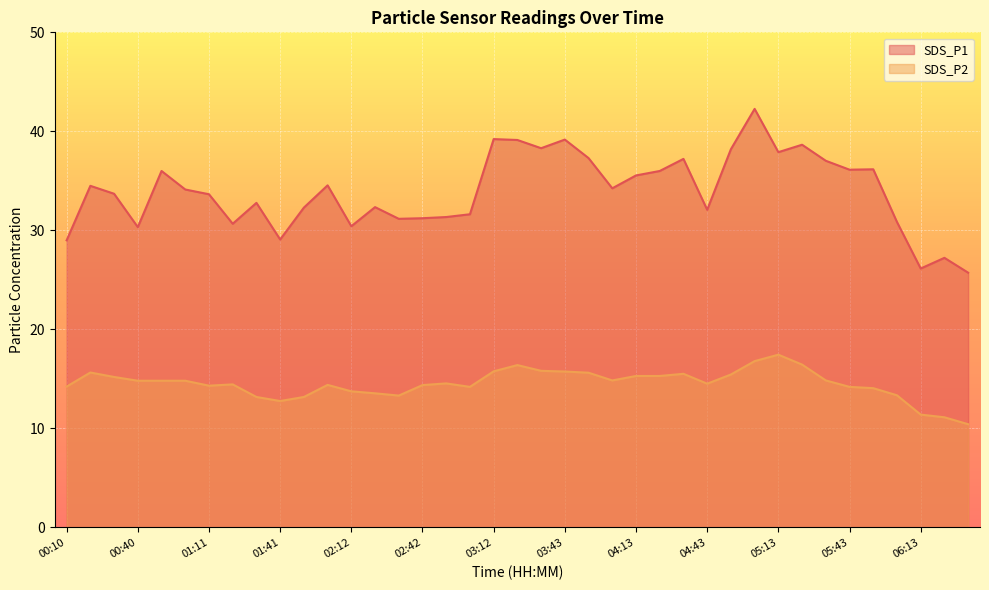

What value does the SDS_P2 series have at 04:53?

15.4